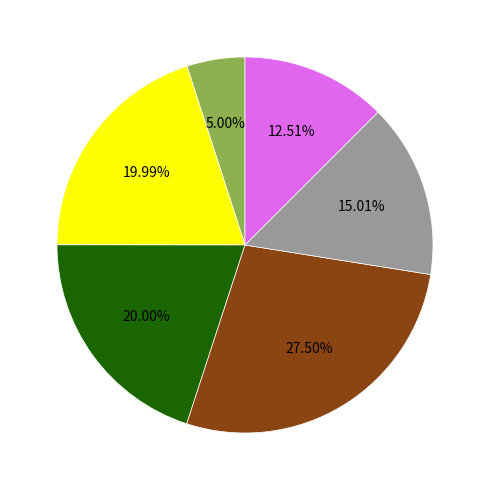

How many slices are in this pie chart?

6